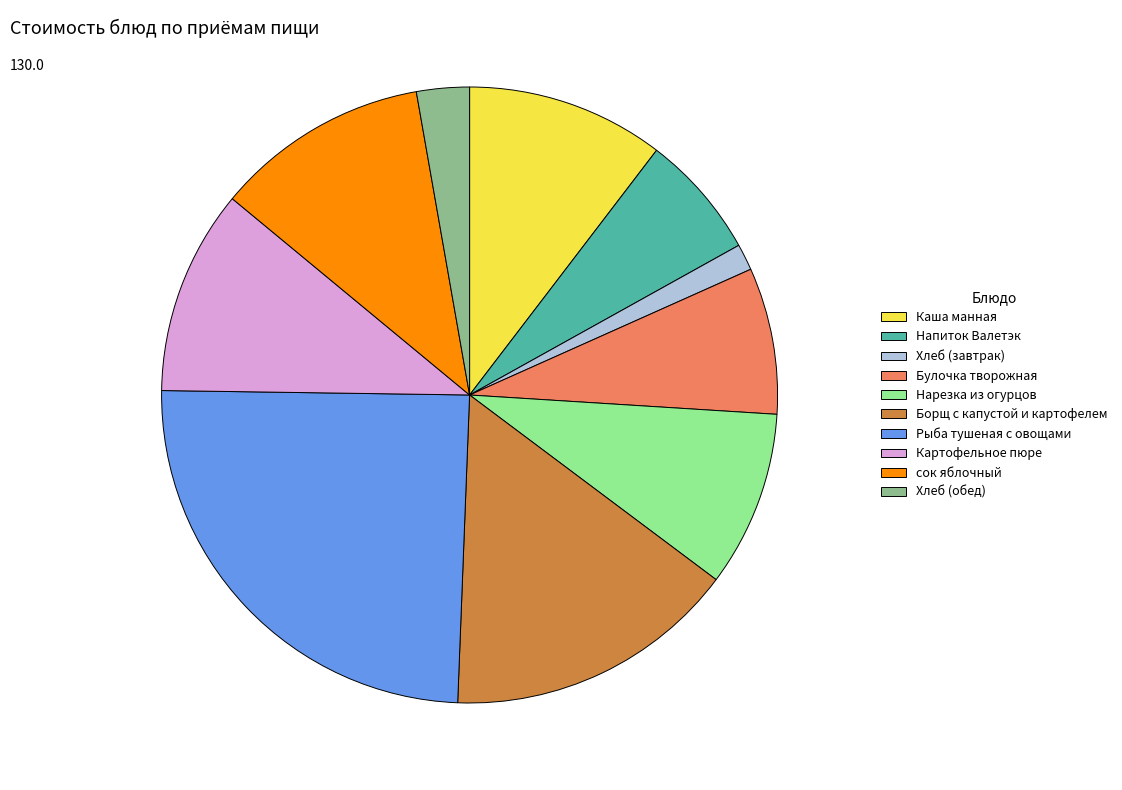

True or false: Хлеб (завтрак) accounts for 1% of the total.

True